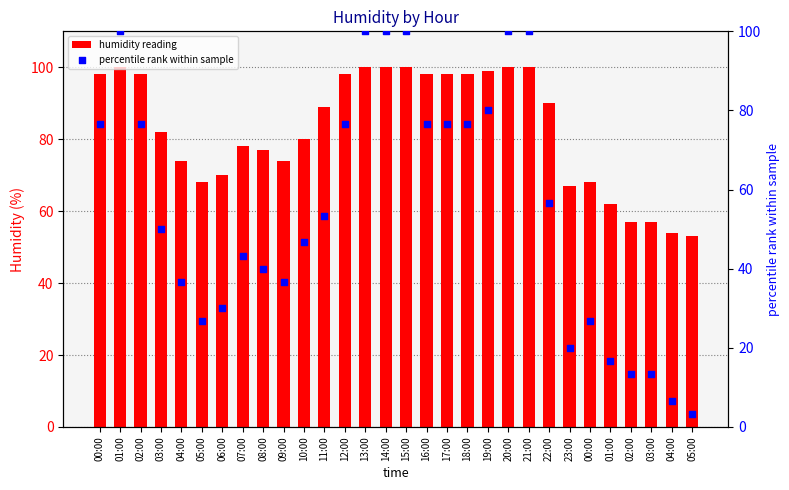

At how many categories does at least one series exceed 27?

30